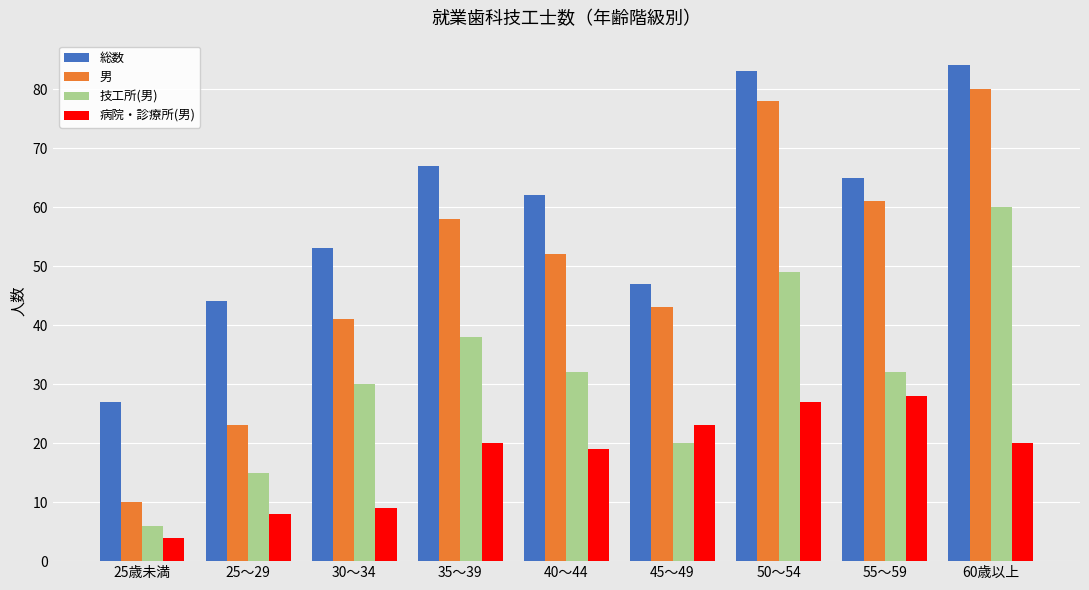

At which label does 病院・診療所(男) reach its minimum?

25歳未満